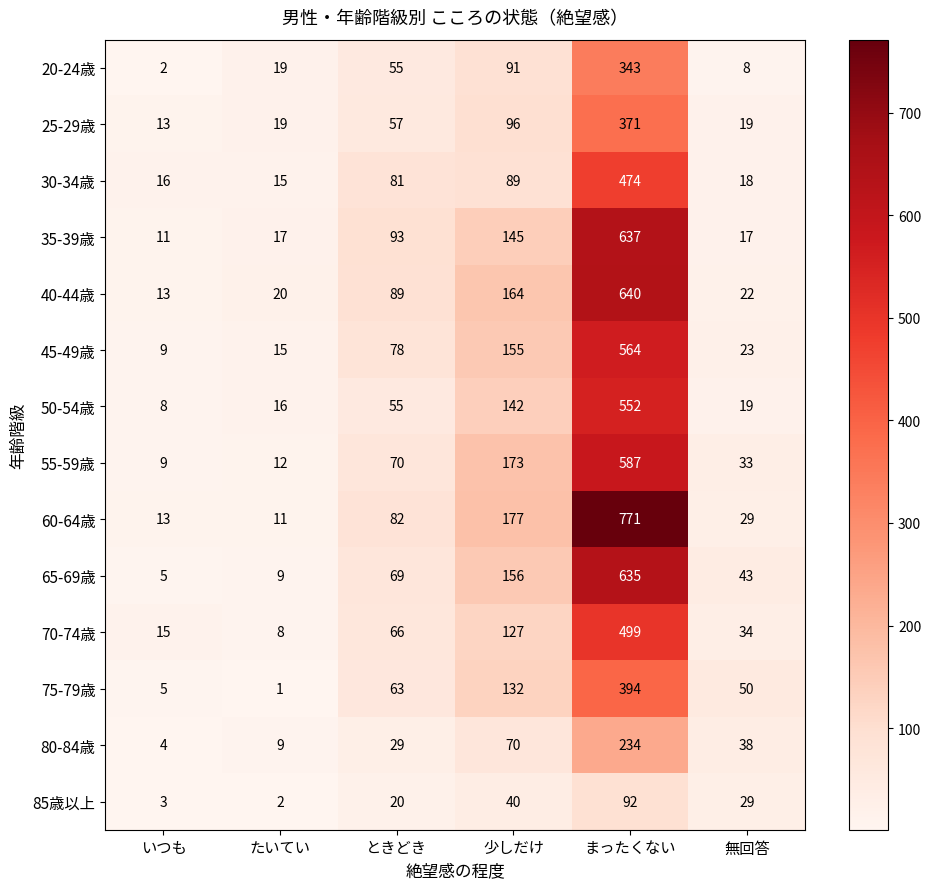

What is the average value of the 70-74歳 series?

125